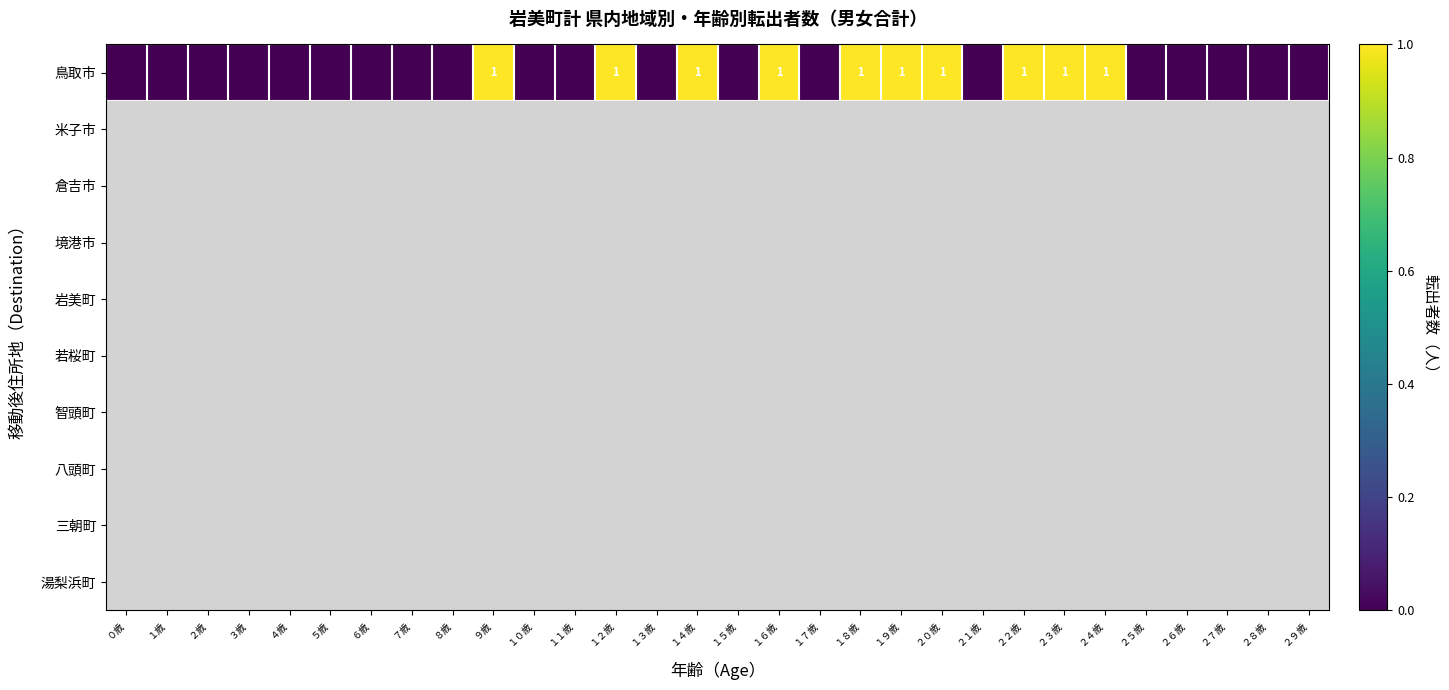

The value of 鳥取市 at １２歳 is 1. True or false?

True